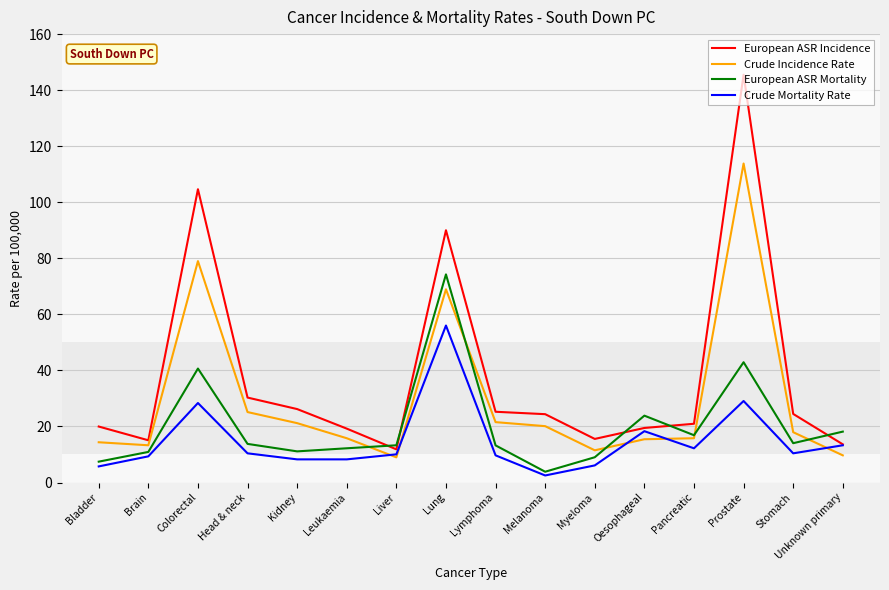

What value does the European ASR Incidence series have at Head & neck?

30.3